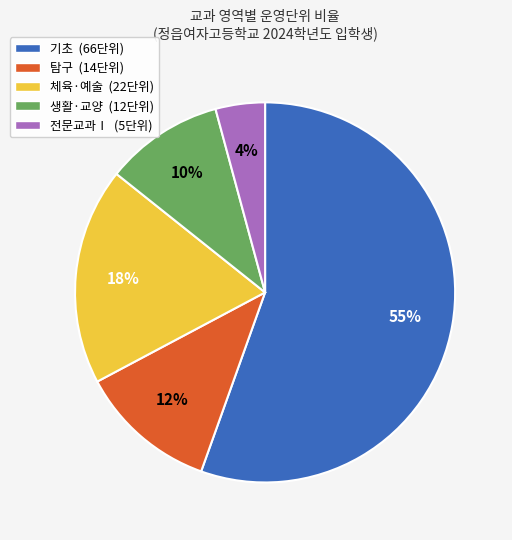

Which has a higher value, 탐구 or 체육·예술?

체육·예술